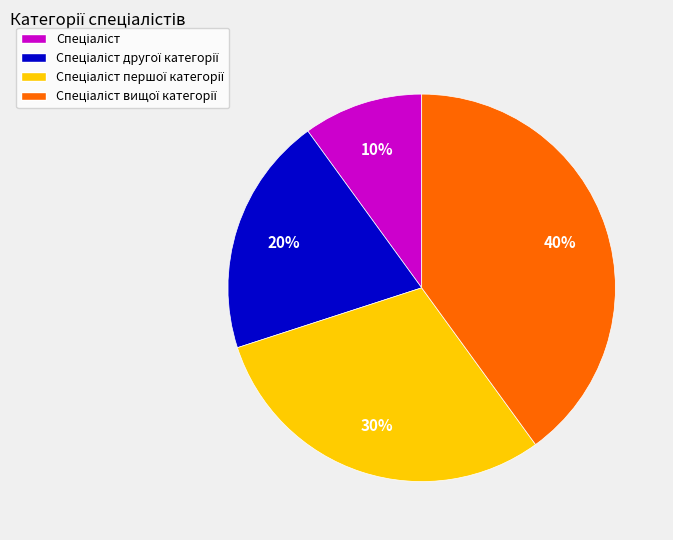

Does any single category account for the majority?

No